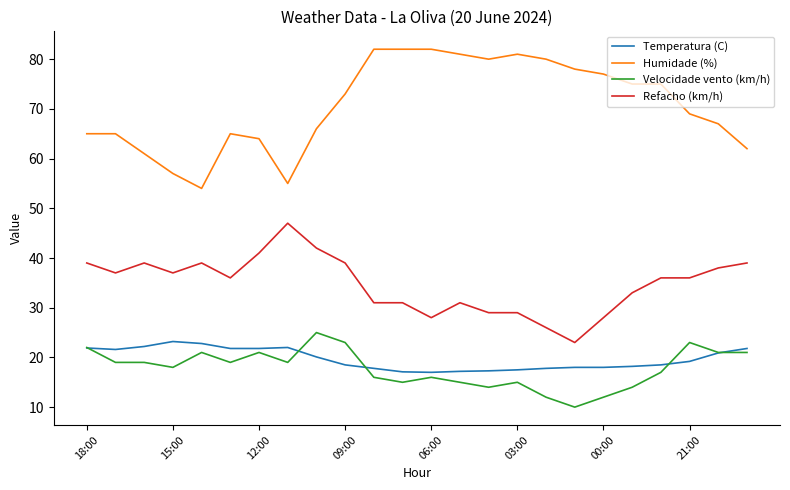

What is the minimum value for Refacho (km/h)?

23.0